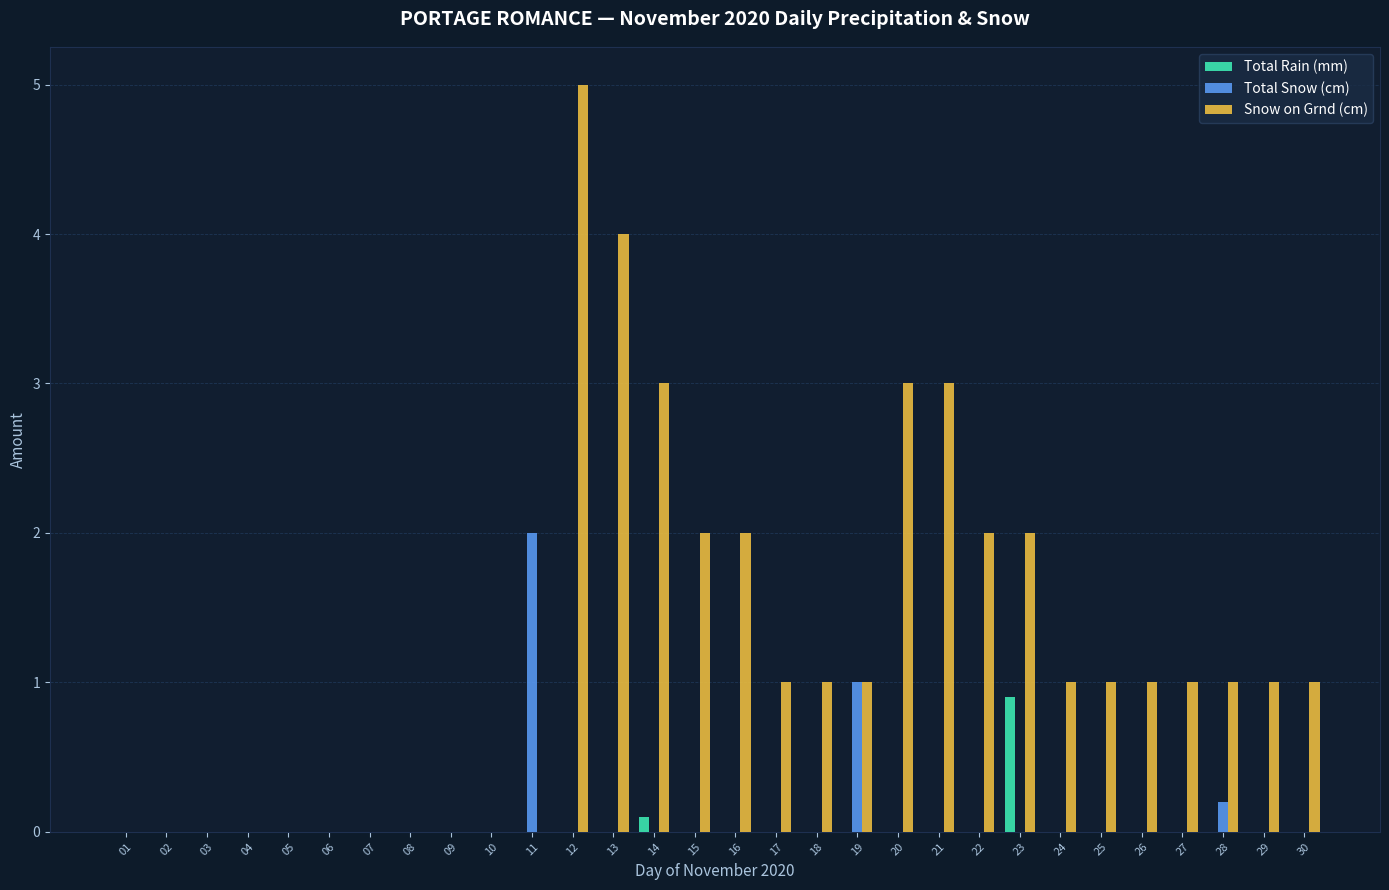

At which category is the sum across all series the highest?

12